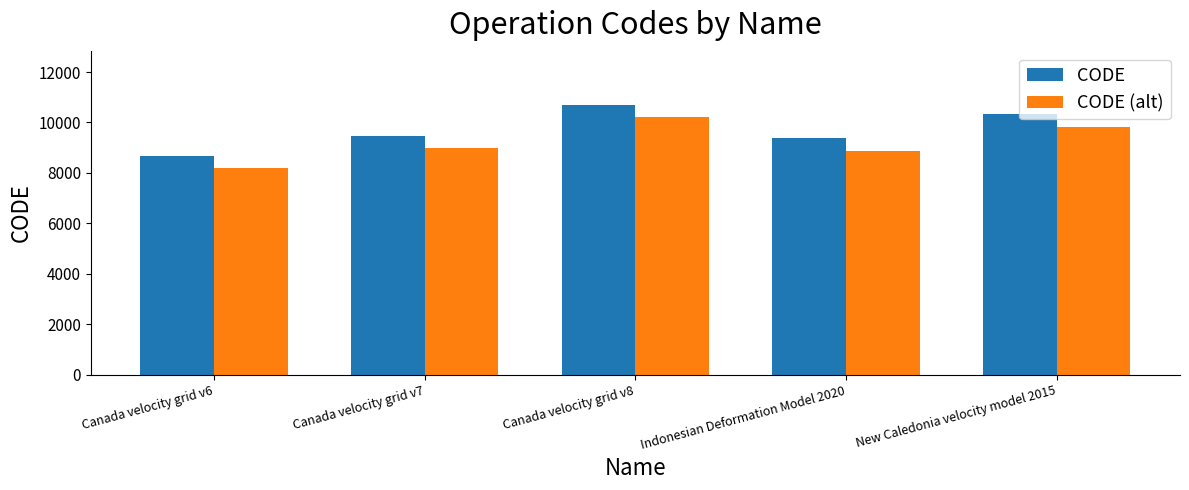

The CODE series shows 13323 at Canada velocity grid v7. True or false?

False